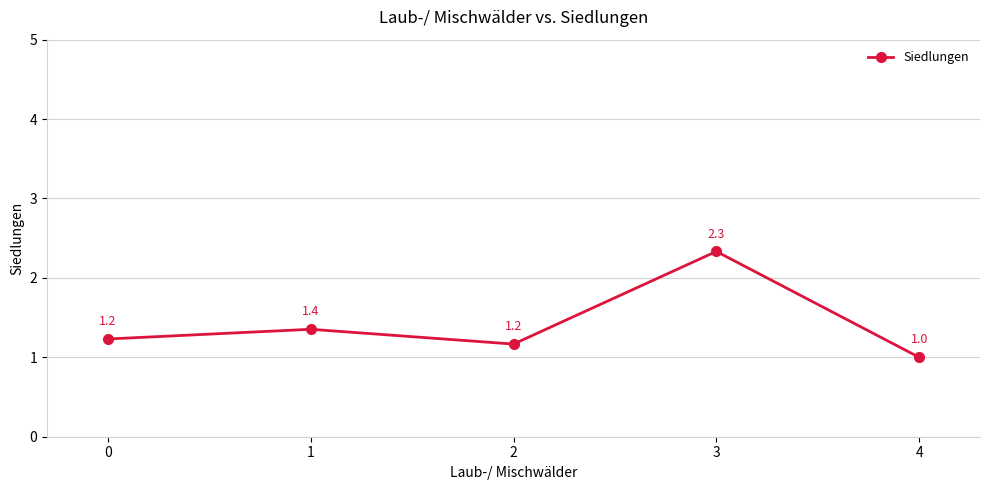

How many points are higher than both their immediate neighbors (excluding endpoints)?

2